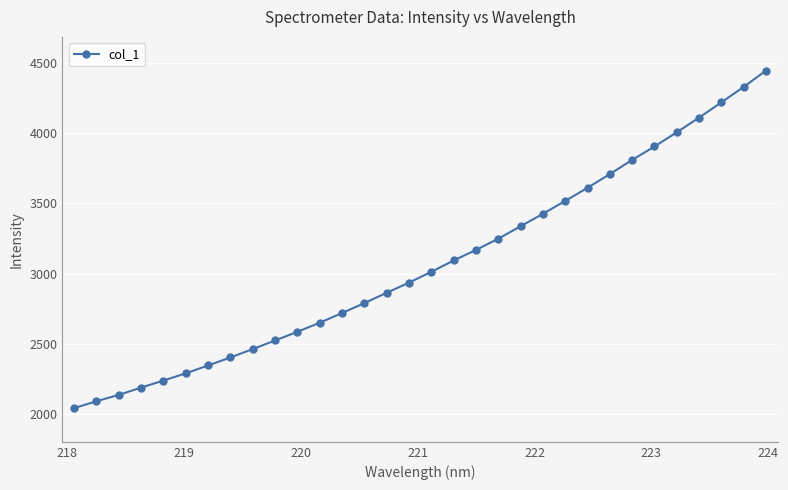

What is the greatest value displayed?

4444.6